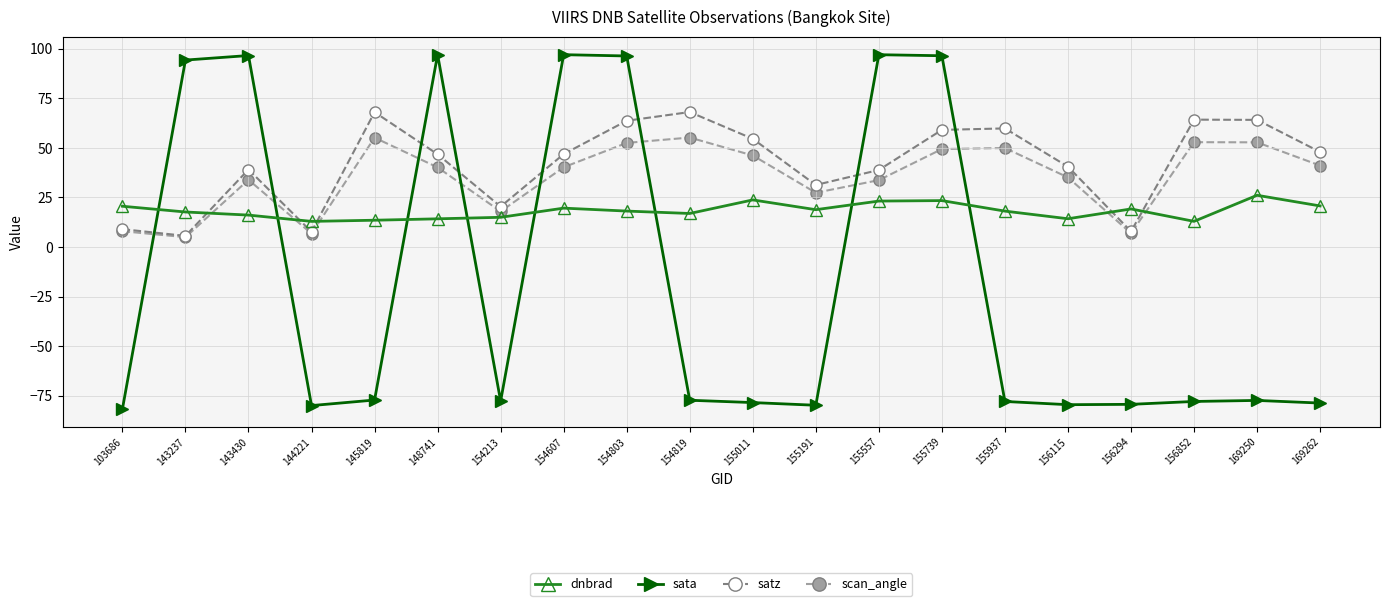

Read the satz value at 154213.

20.4